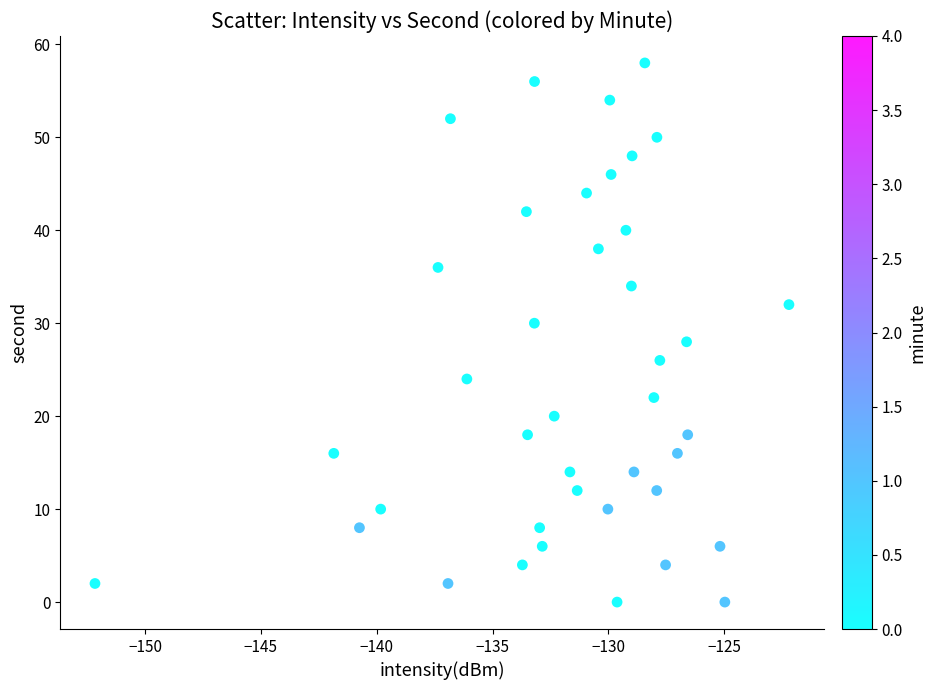

What is the range of Y values (max minus min)?

58